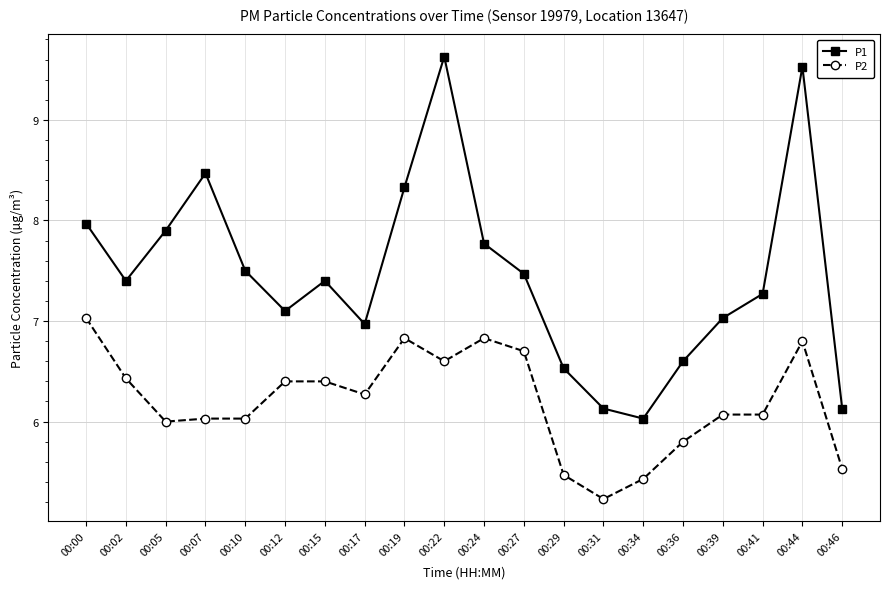

Is the value of P2 at 00:34 greater than the value of P1 at 00:00?

No